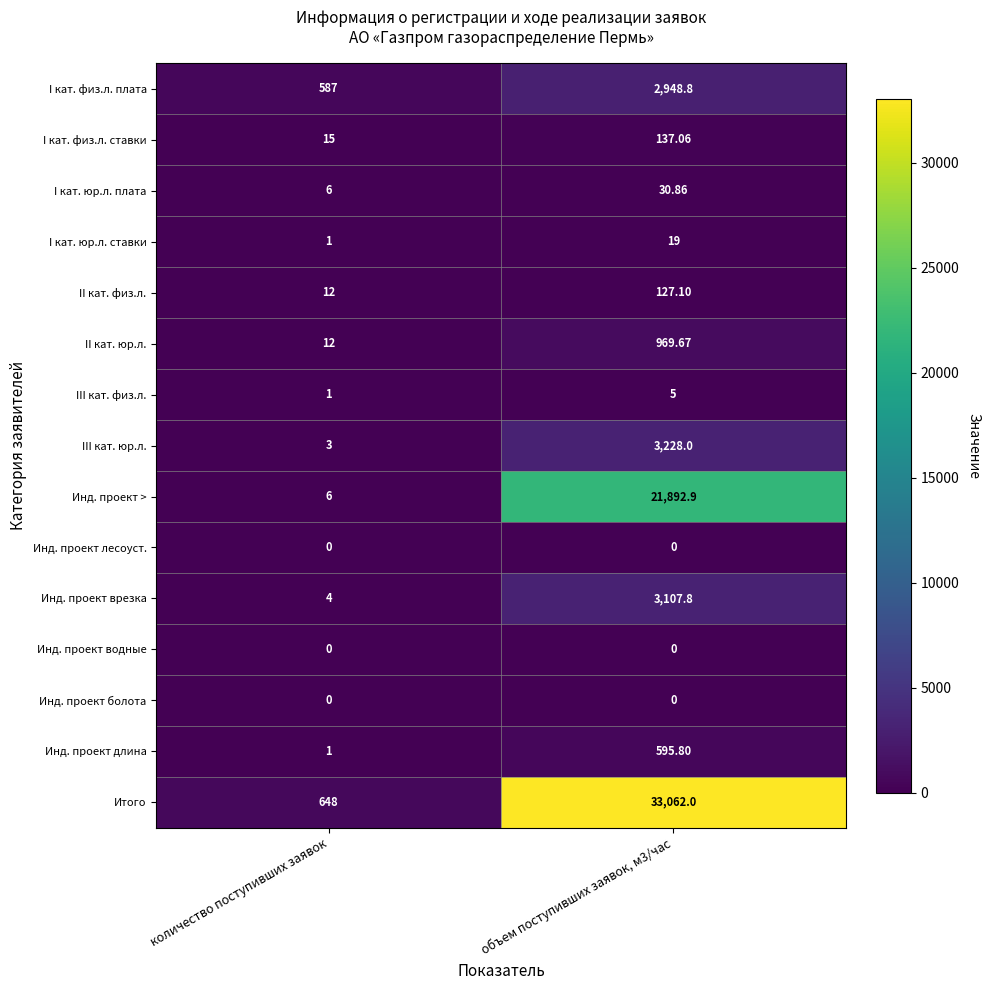

Which series has the largest total across all categories?

Итого